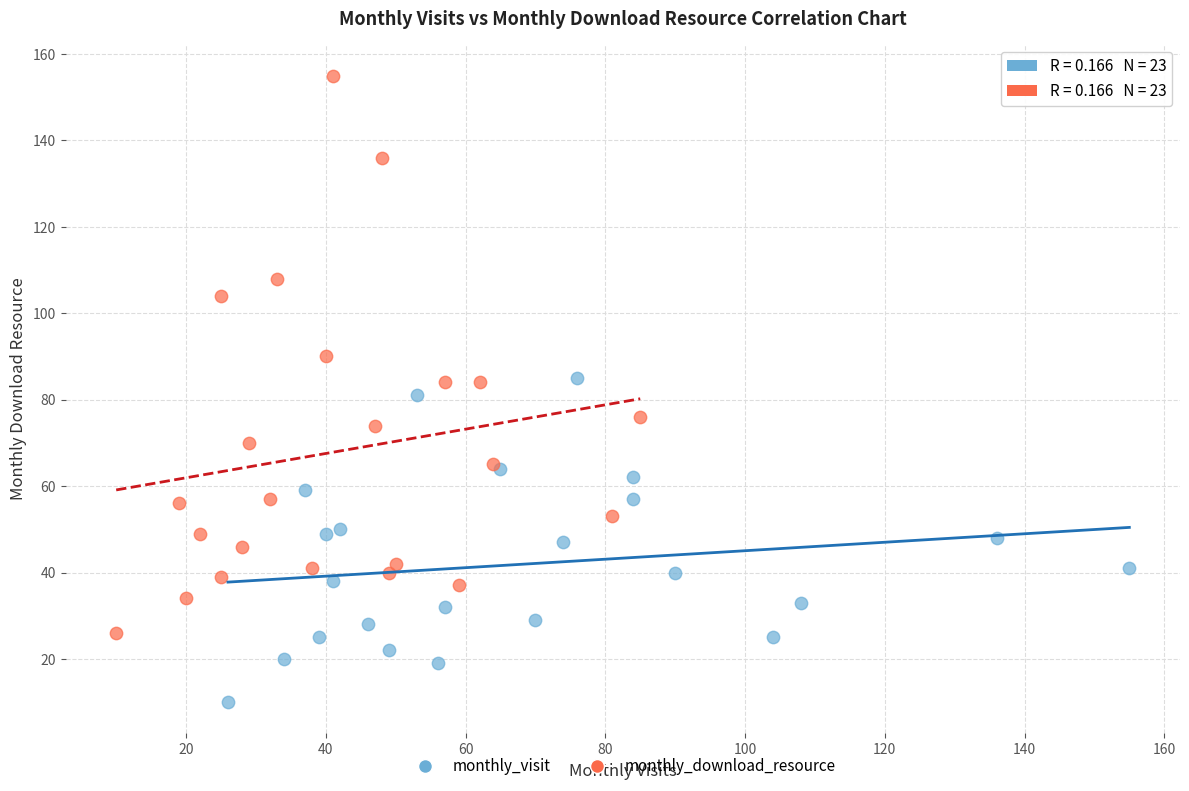

Which series reaches the minimum Y coordinate?

monthly_visit